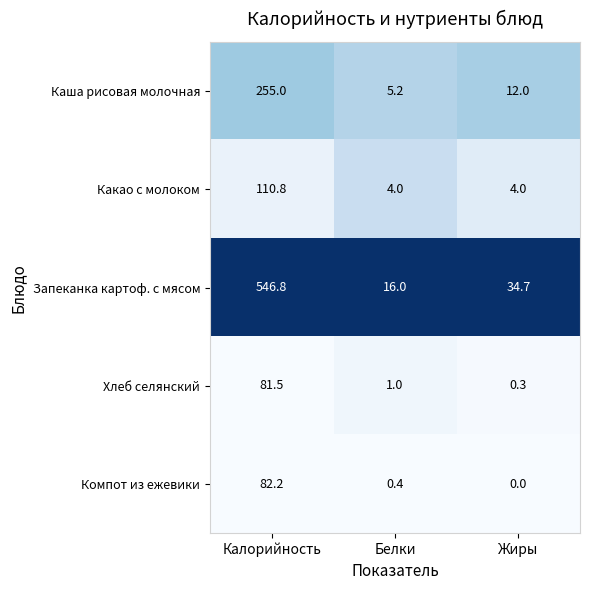

At which label does Запеканка картоф. с мясом reach its peak?

Калорийность